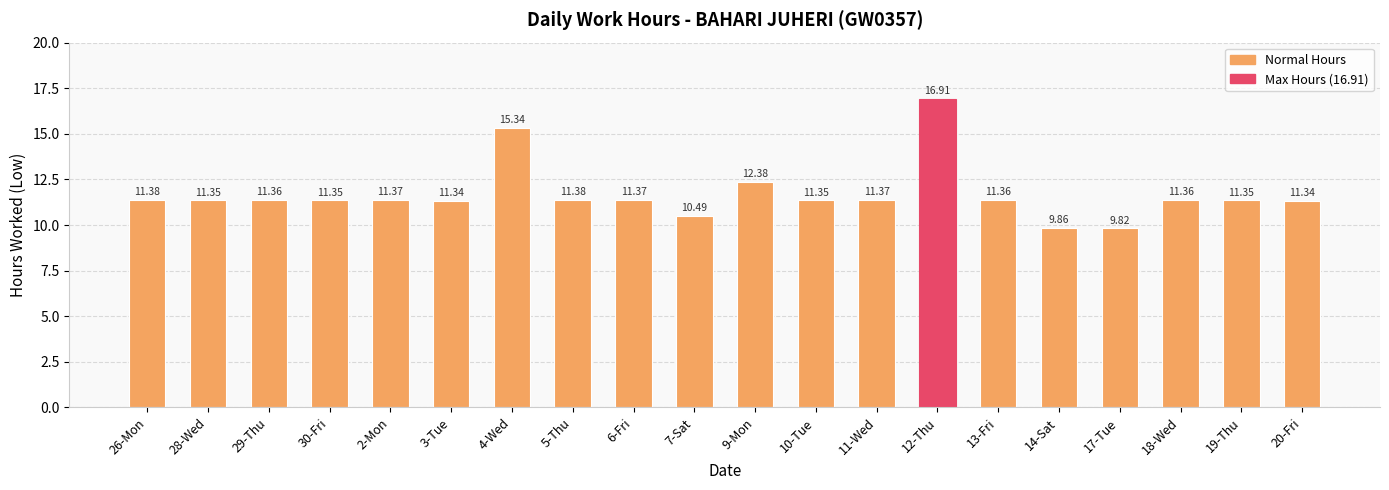

Between 4-Wed and 6-Fri, which is larger?

4-Wed